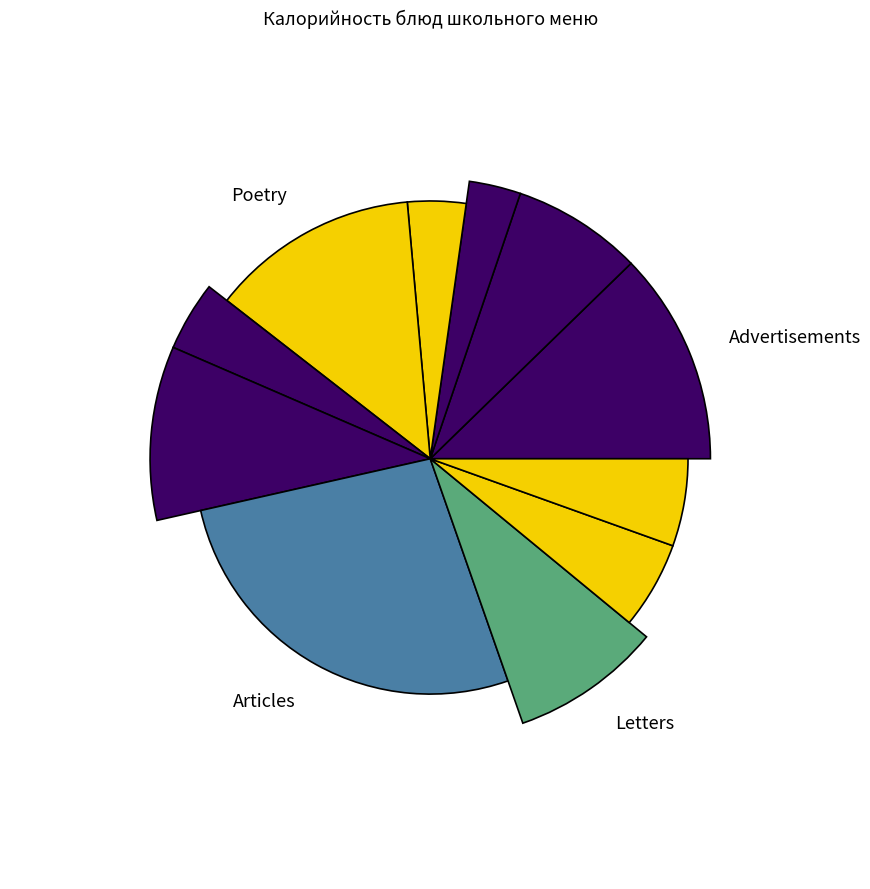

Is there any slice that represents more than half of the pie?

No